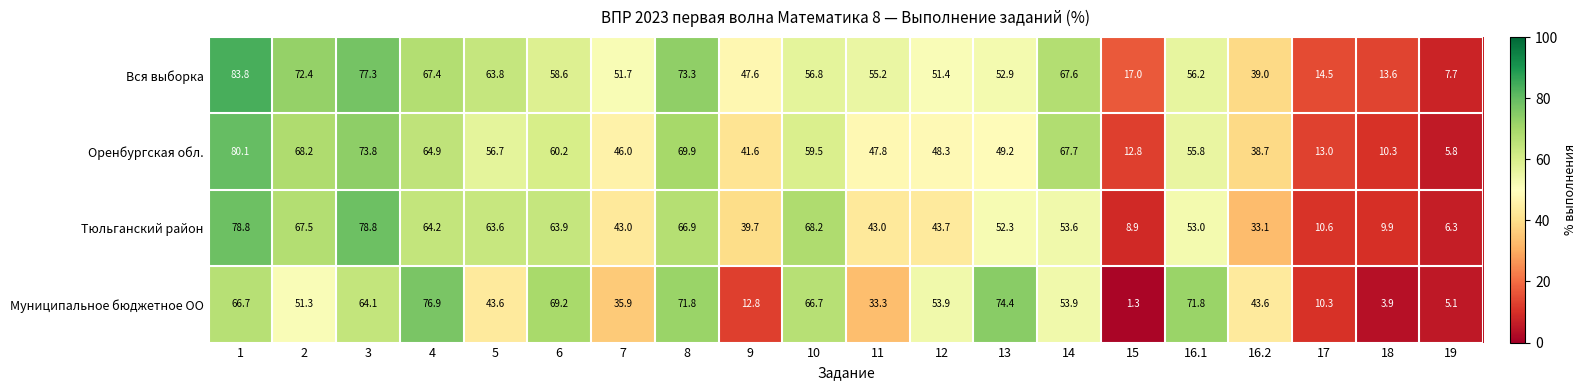

What is the sum of the Оренбургская обл. values at 1 and 8?

150.0